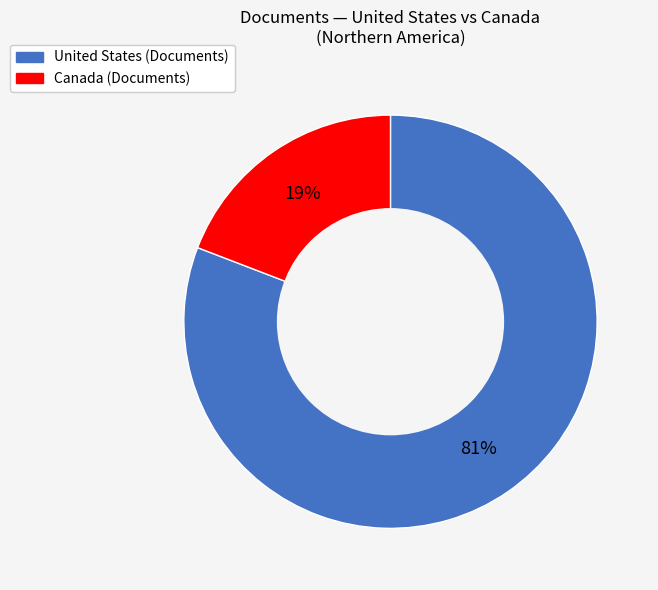

To the nearest percent, what is the average slice percentage?

50%